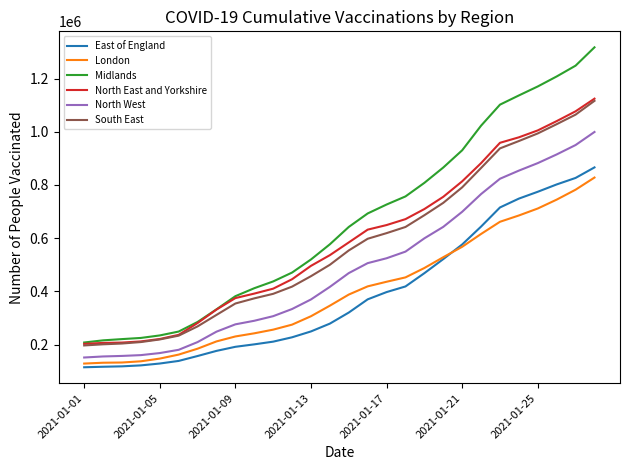

Which series has the widest spread of values?

Midlands